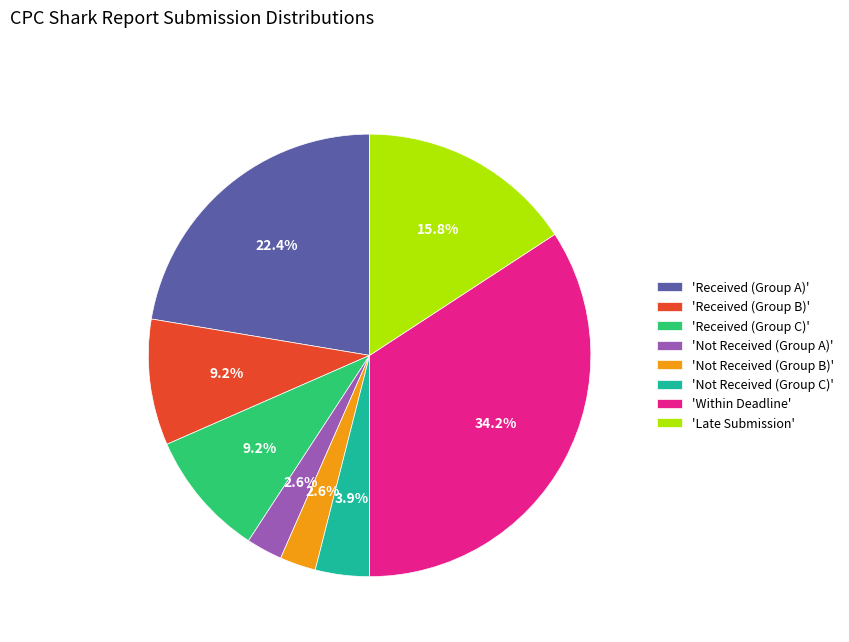

Is there any slice that represents more than half of the pie?

No